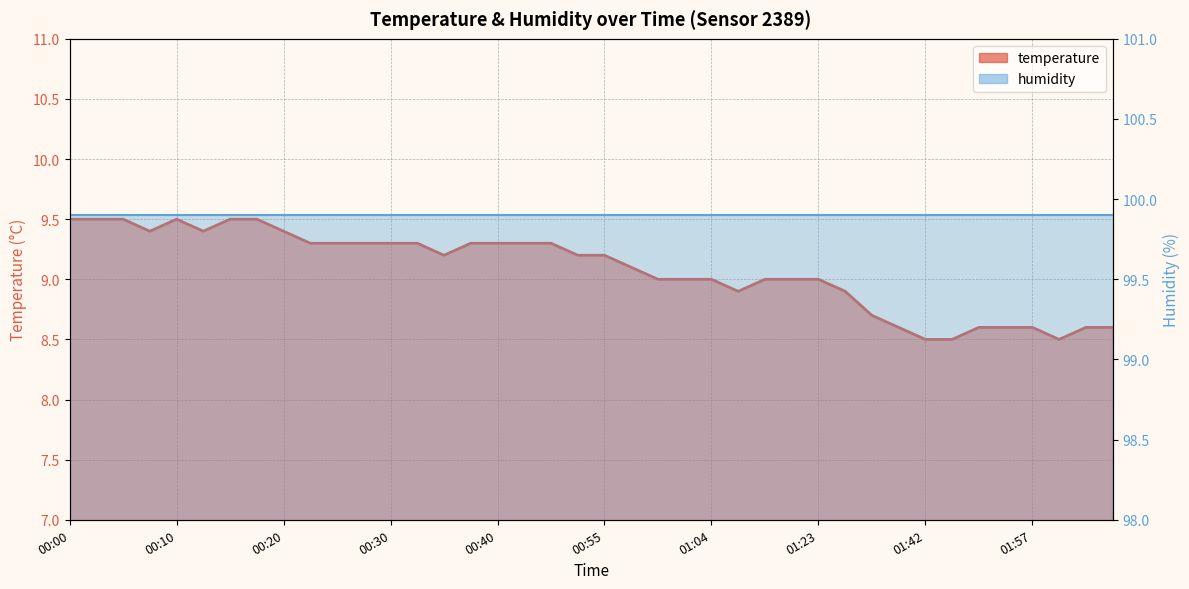

What is the label of the 7th point from the left?

00:15